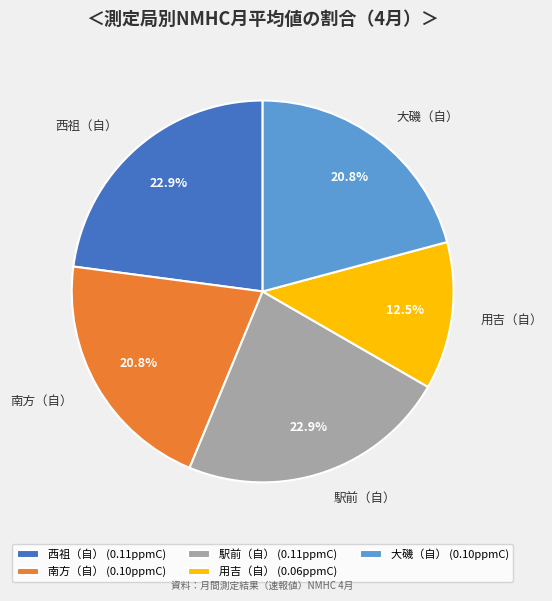

To the nearest percent, what percentage of the pie is 南方（自）?

21%